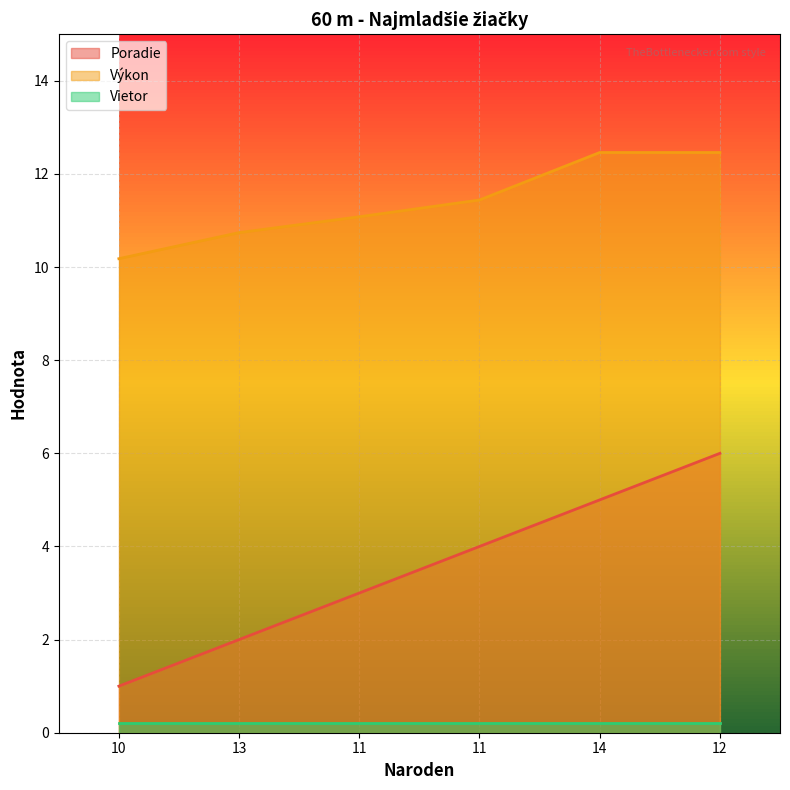

True or false: Poradie and Výkon cross at least once.

False